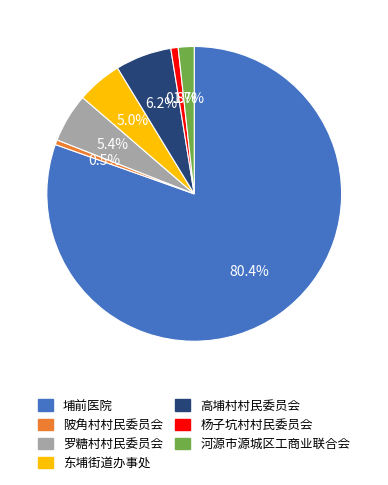

To the nearest percent, what percentage of the pie is 高埔村村民委员会?

6%